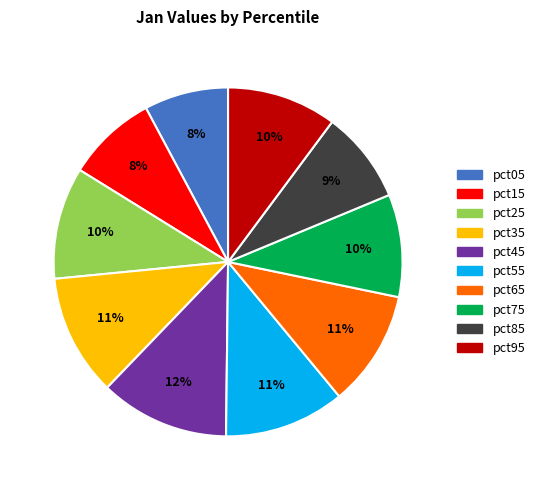

Which has a higher value, pct65 or pct95?

pct65